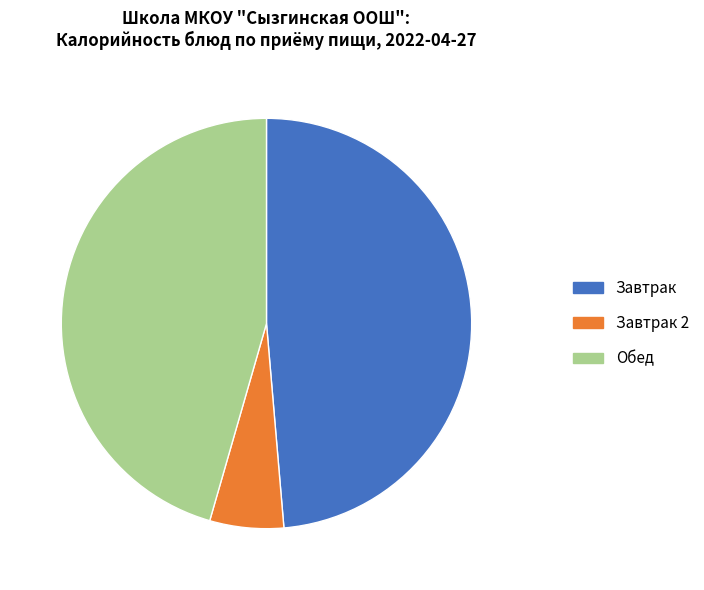

Combined, do Завтрак 2 and Обед account for over 50%?

Yes